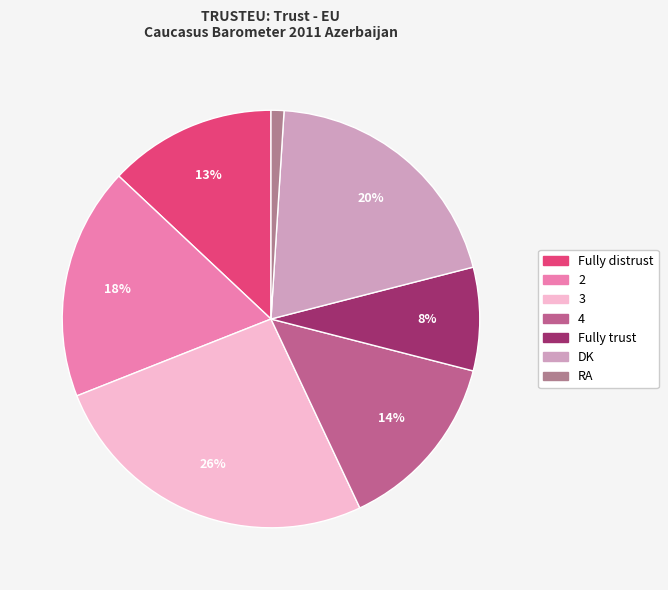

Approximately how many times larger is the value at 4 compared to DK?

0.7